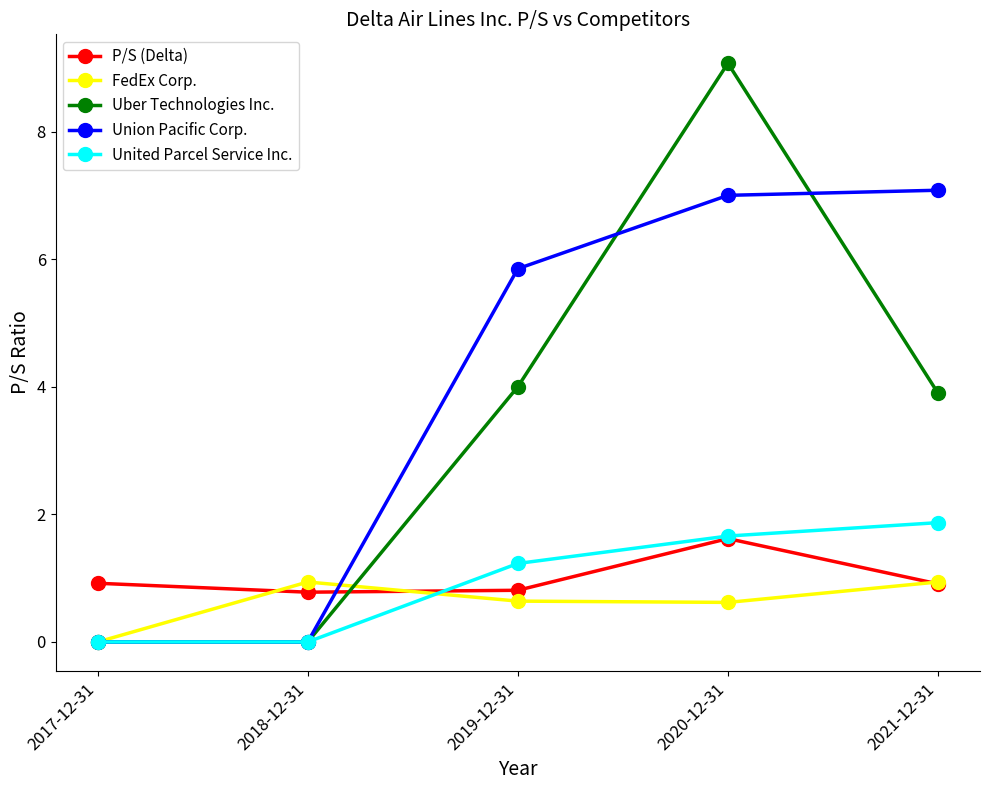

What position from the right is 2017-12-31?

5